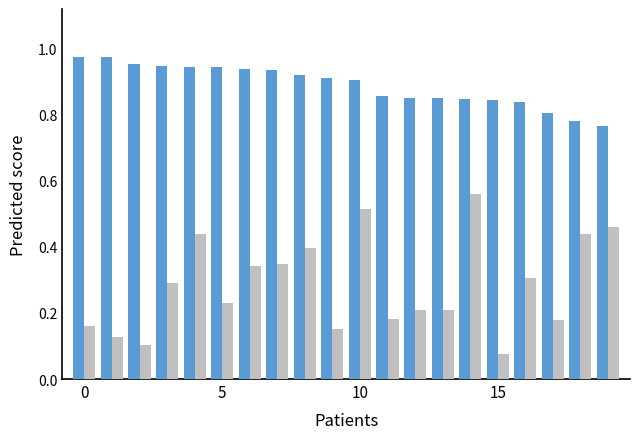

Which label corresponds to the smallest value in the chart?

15